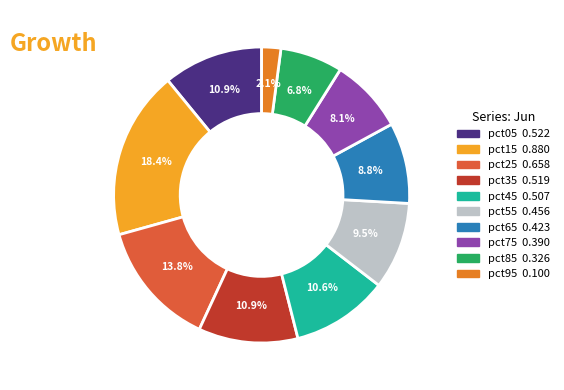

Is pct55 the majority of the pie?

No